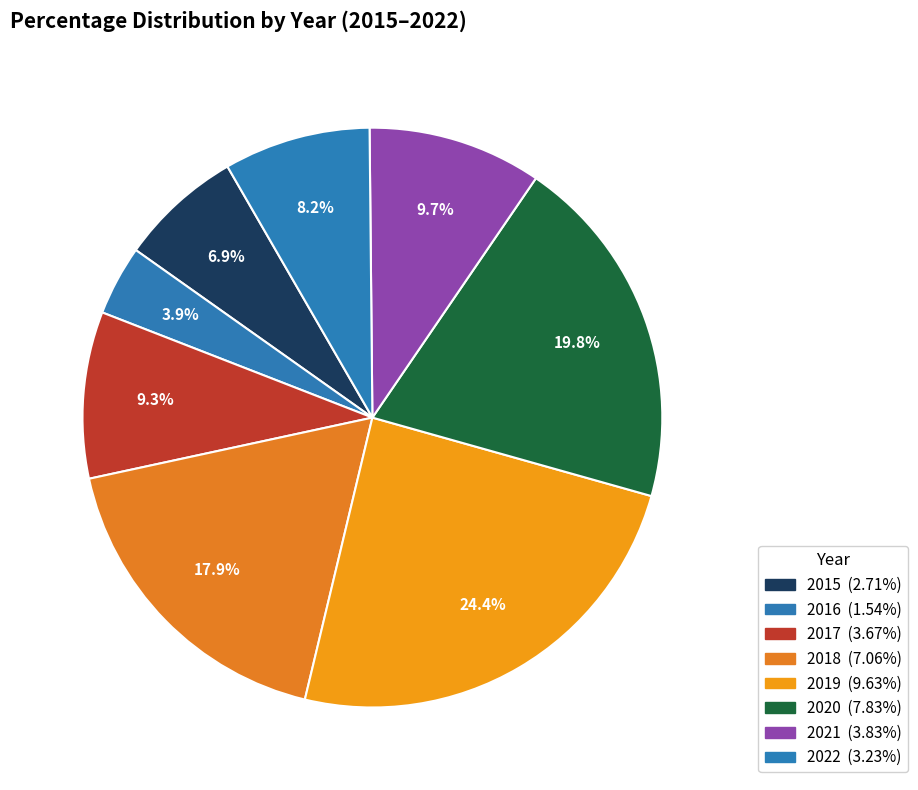

What portion of the pie excludes 2016?

96.1%